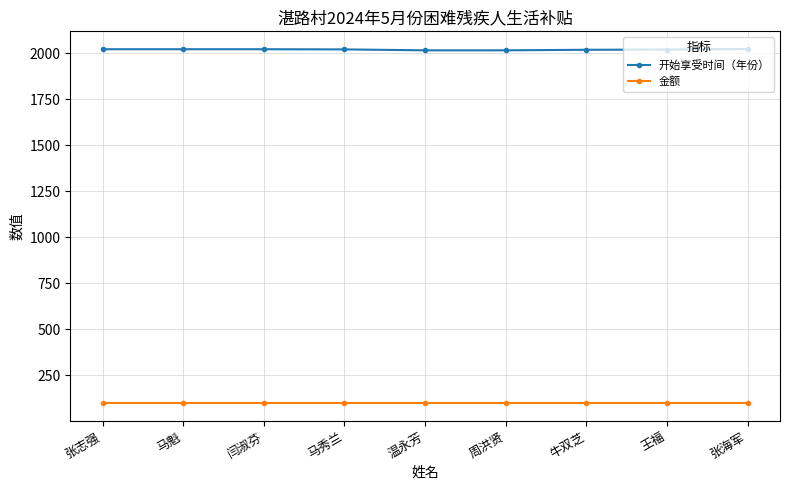

Rank the series by their average value, from lowest to highest.

金额, 开始享受时间（年份）